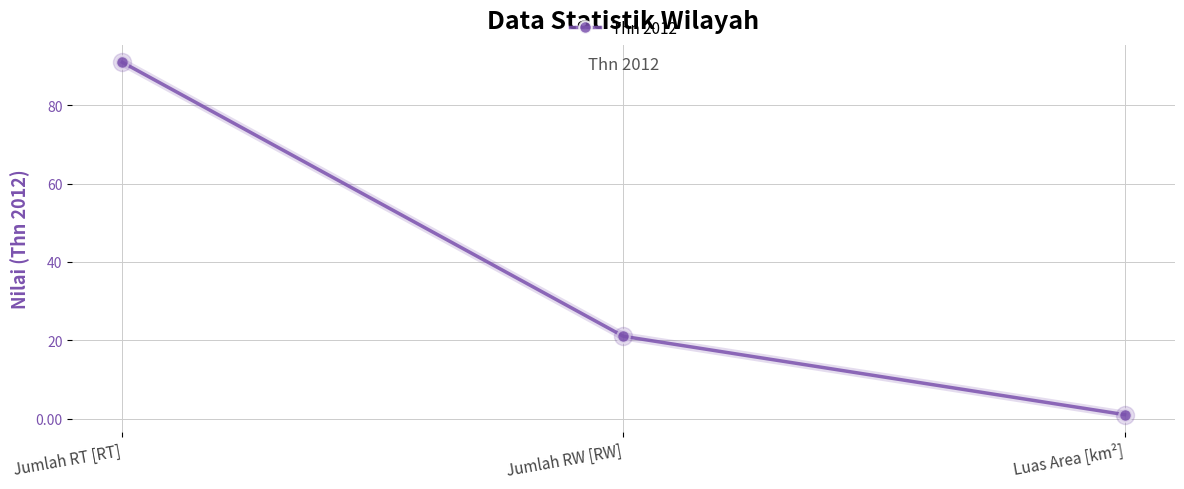

Reading left to right, list all the values displayed in this chart.

Jumlah RT [RT]=91.0	Jumlah RW [RW]=21.0	Luas Area [km²]=1.0